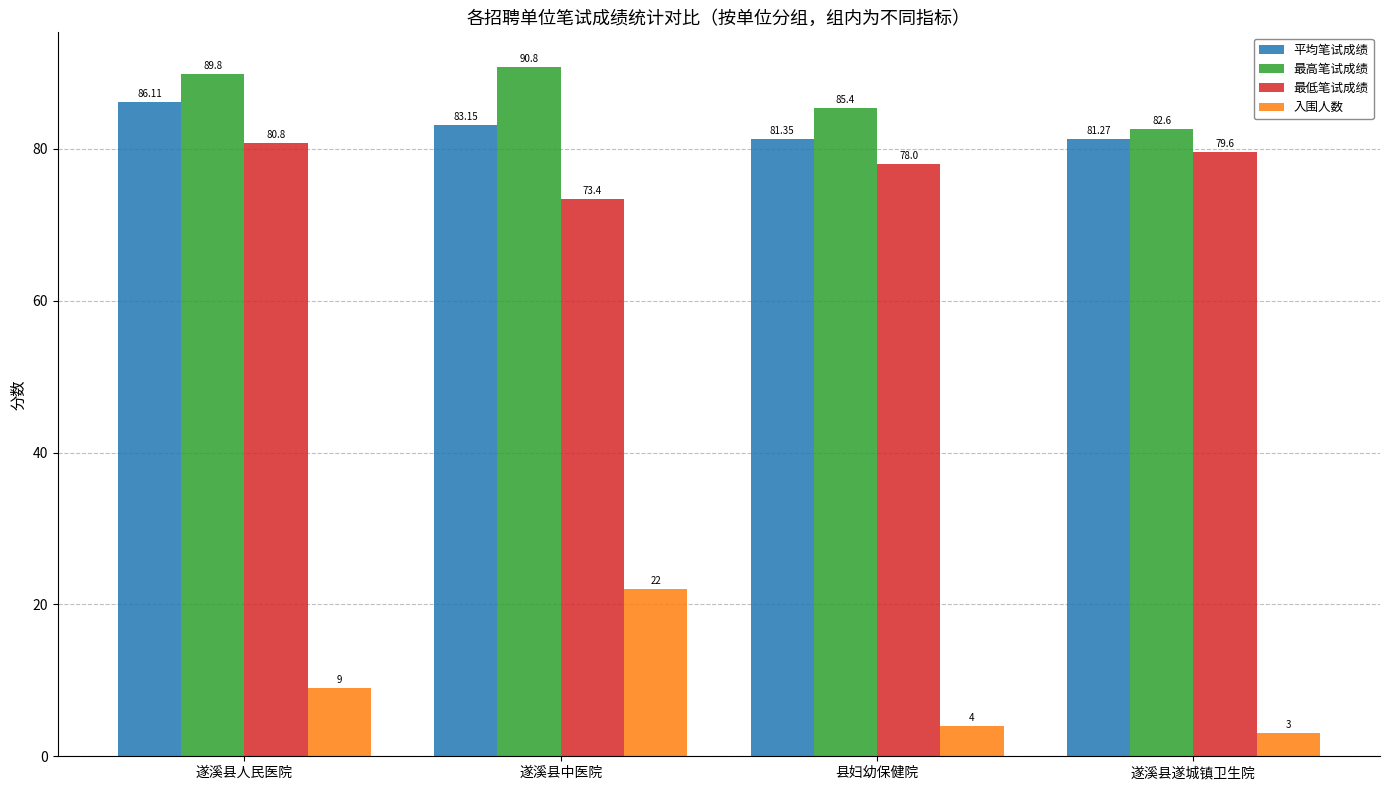

Is it true that 平均笔试成绩 equals 42.7 at 县妇幼保健院?

False